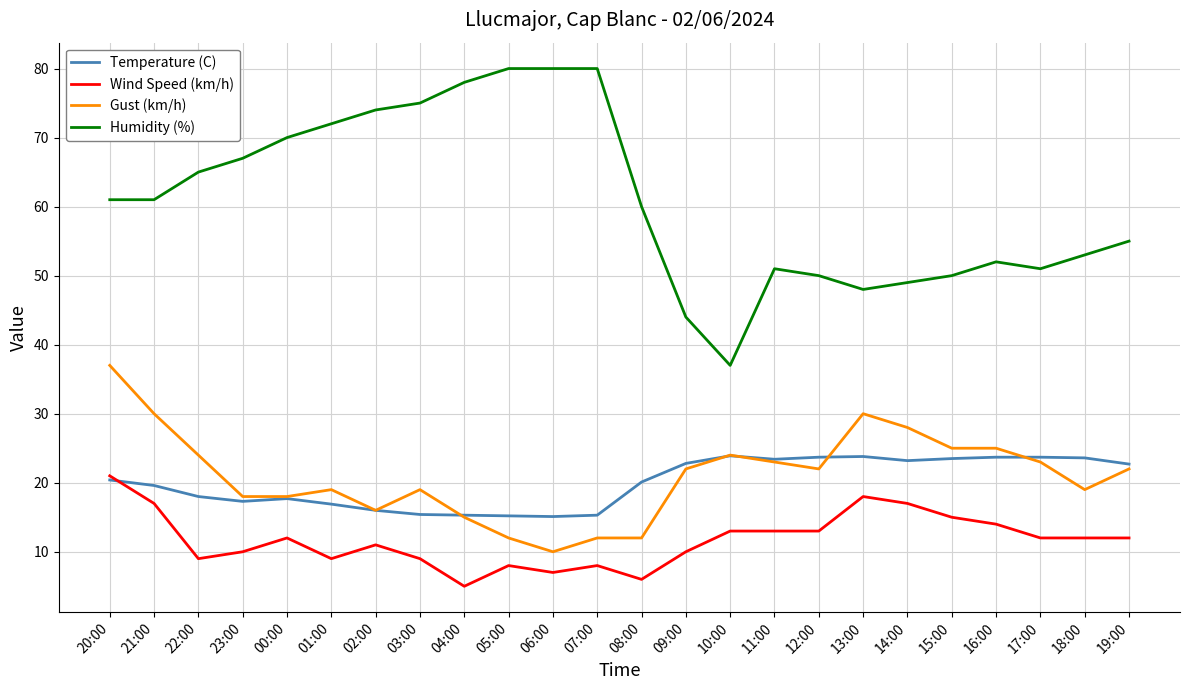

What is the spread (max minus min) of values at 01:00?

63.0